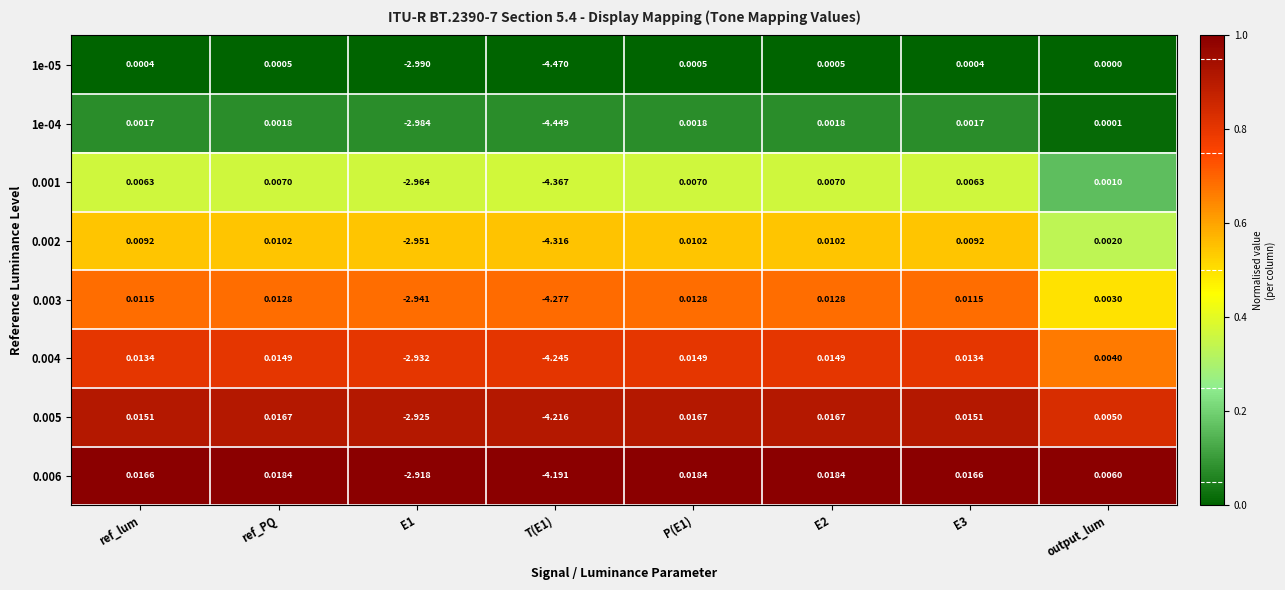

Which series changed the most between ref_lum and E2?

0.006